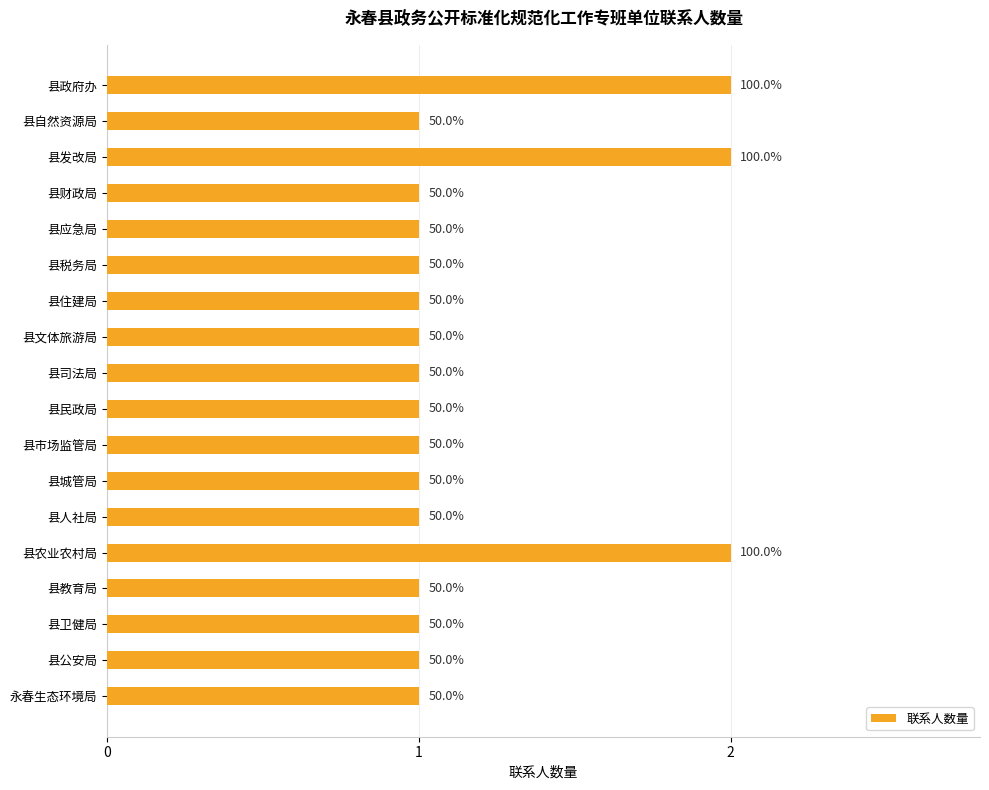

Are the bars grouped side by side (vs. stacked)?

No